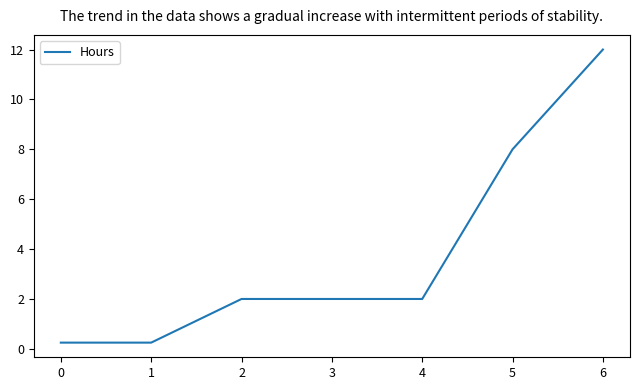

The value at 2 is 2.0. True or false?

True